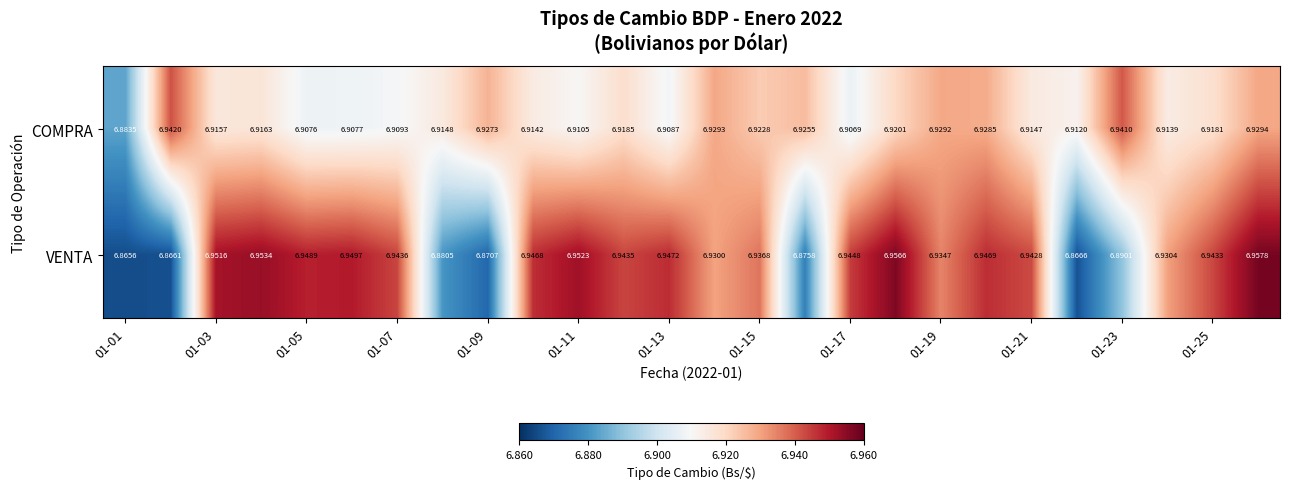

Rank the series by their average value, from lowest to highest.

COMPRA, VENTA